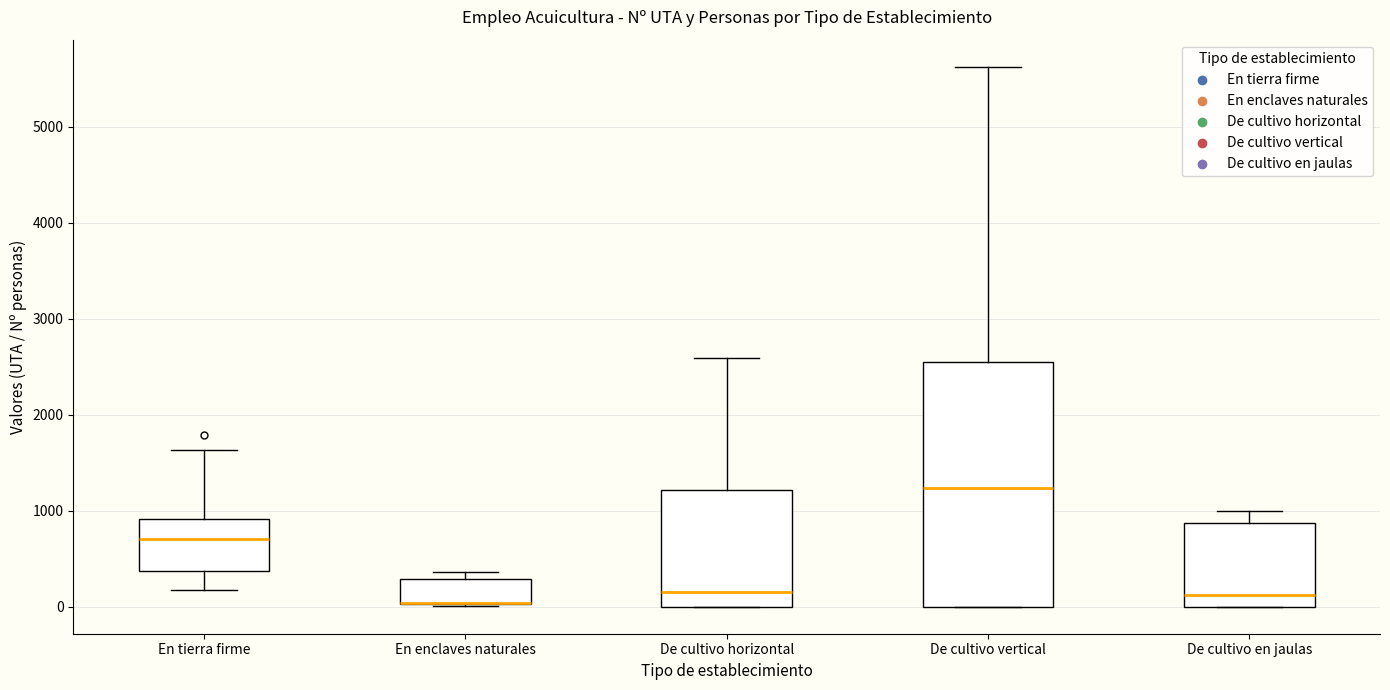

Where does the upper whisker of the box for De cultivo en jaulas end on the y-axis? The values are not printed on the chart, so give them approximately, as read against the axis.

1000